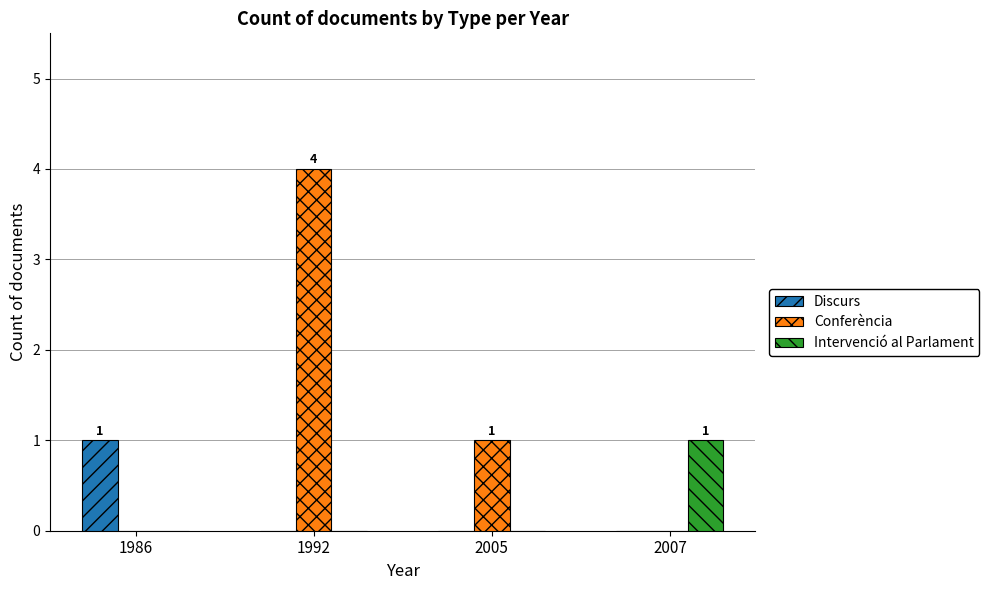

What is the sum of all Conferència values?

5